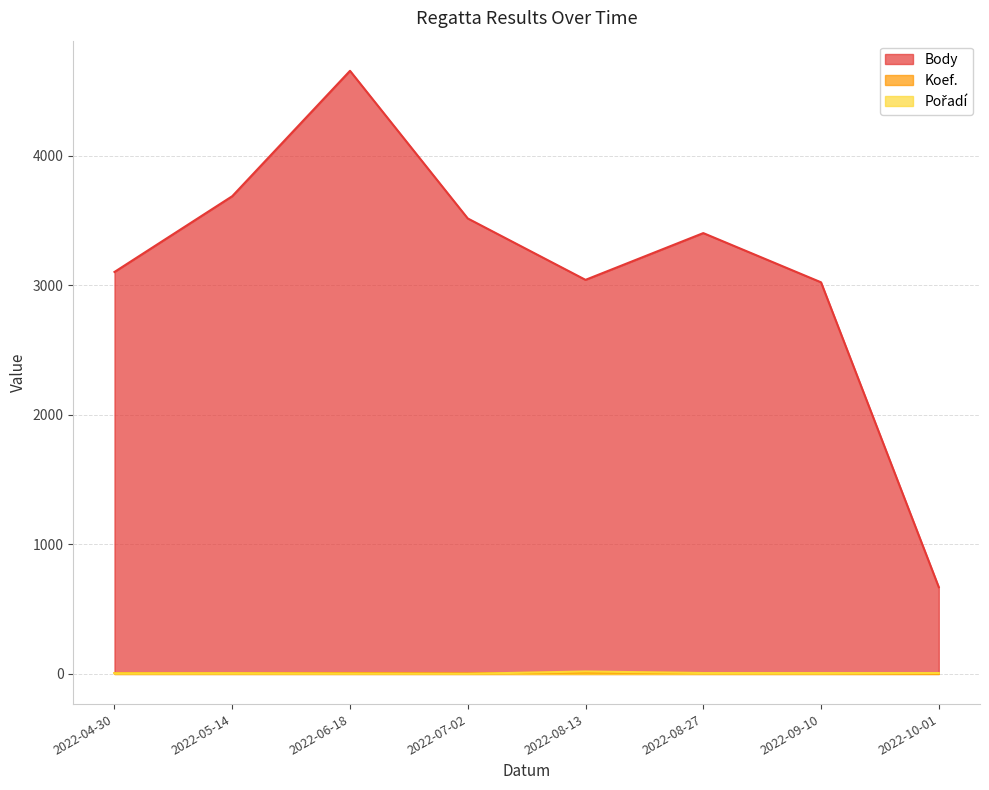

How many distinct data groups are displayed?

3